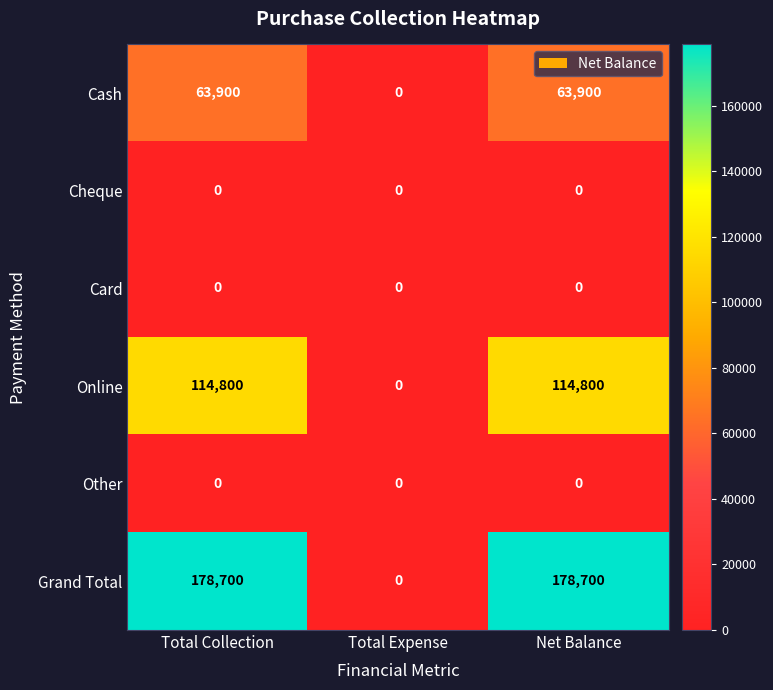

What is the sum of the Cash values at Net Balance and Total Collection?

127800